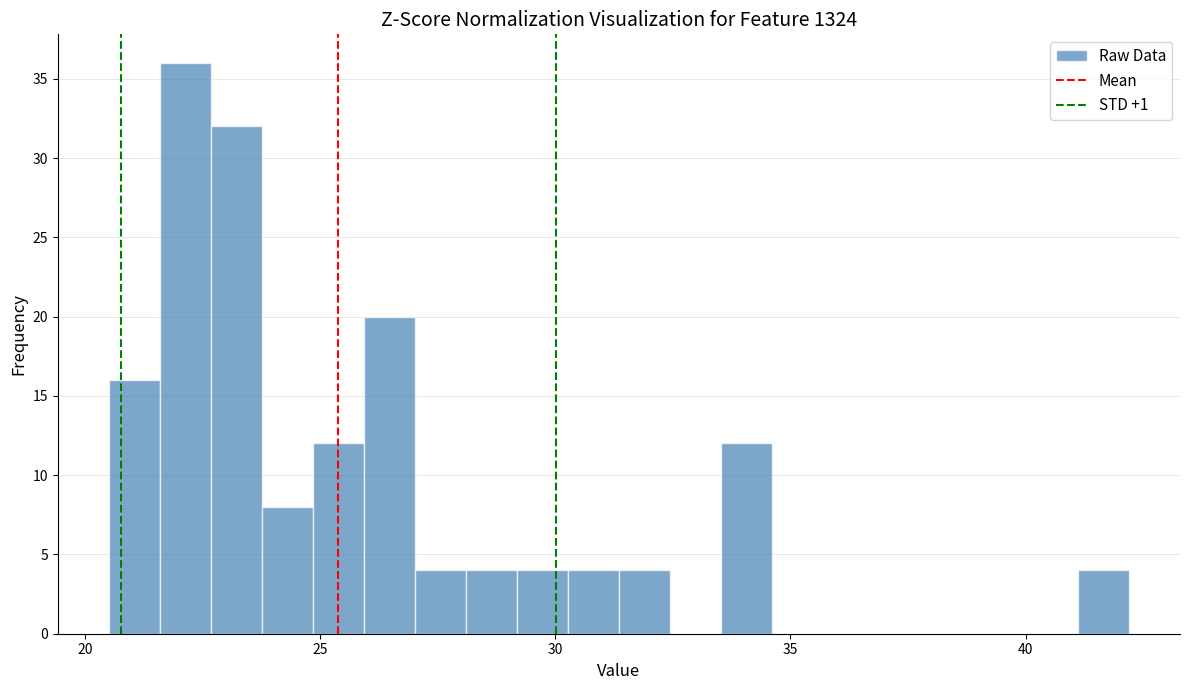

Around what value on the x-axis is the tallest bar? Give the approximate position of its centre, as read against the axis.

22.0